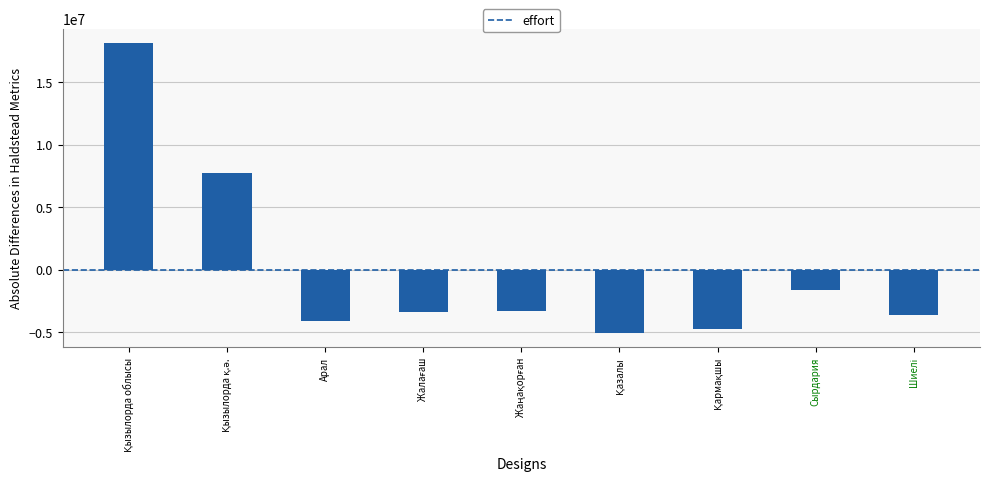

Does the chart contain any negative values?

Yes